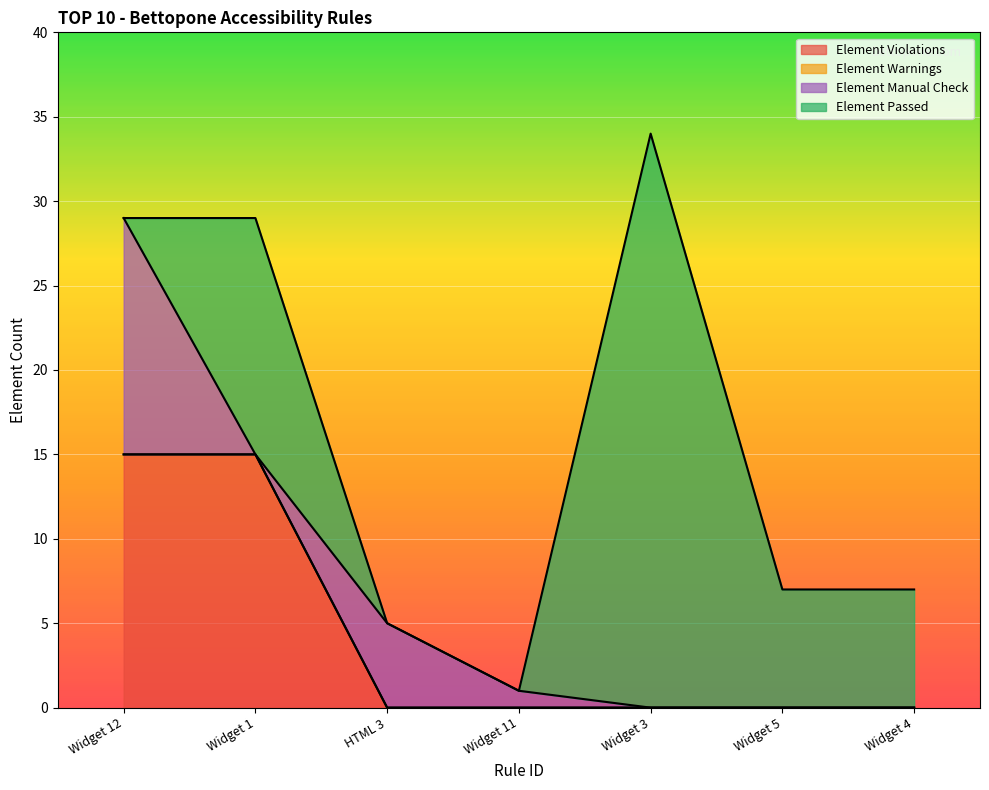

Which series has the largest total across all categories?

Element Passed